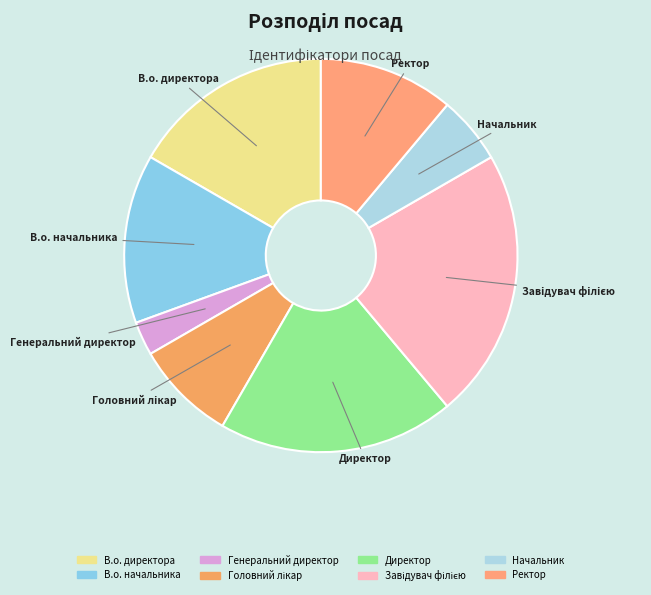

Which has a higher value, В.о. директора or Директор?

Директор